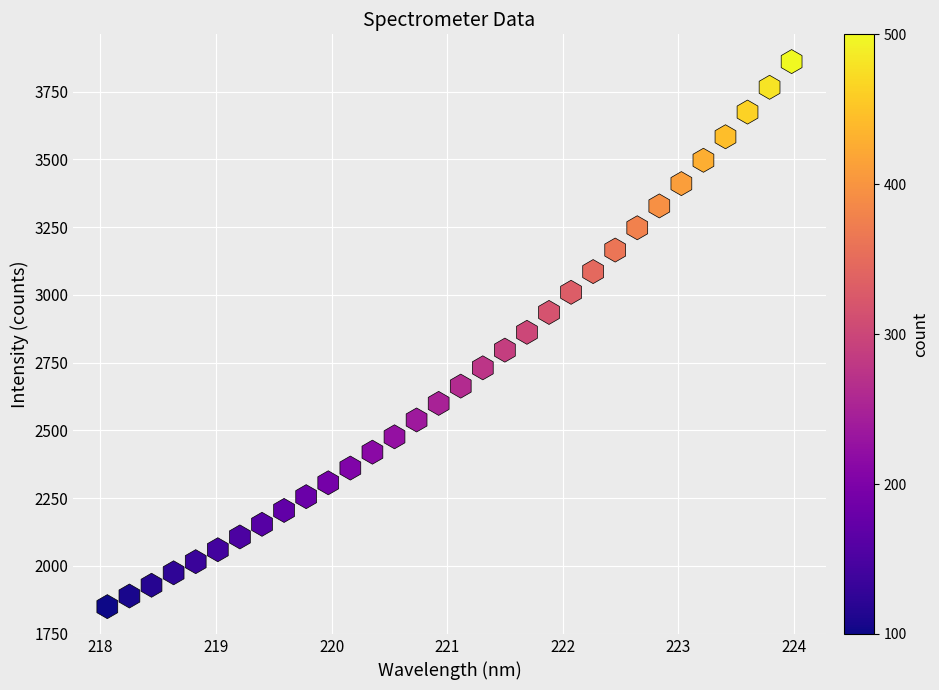

What is the range of Y values (max minus min)?

2010.9